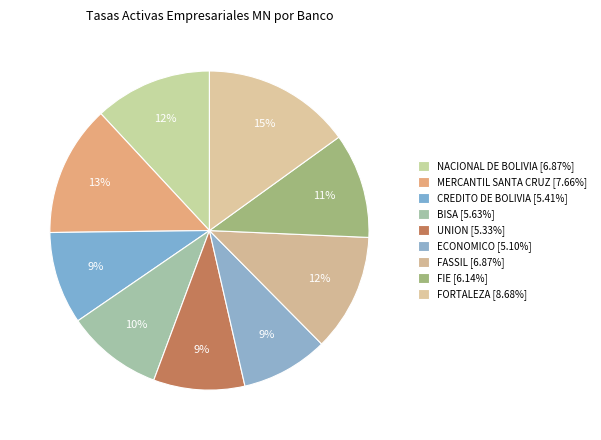

Does UNION represent more than half of the total?

No